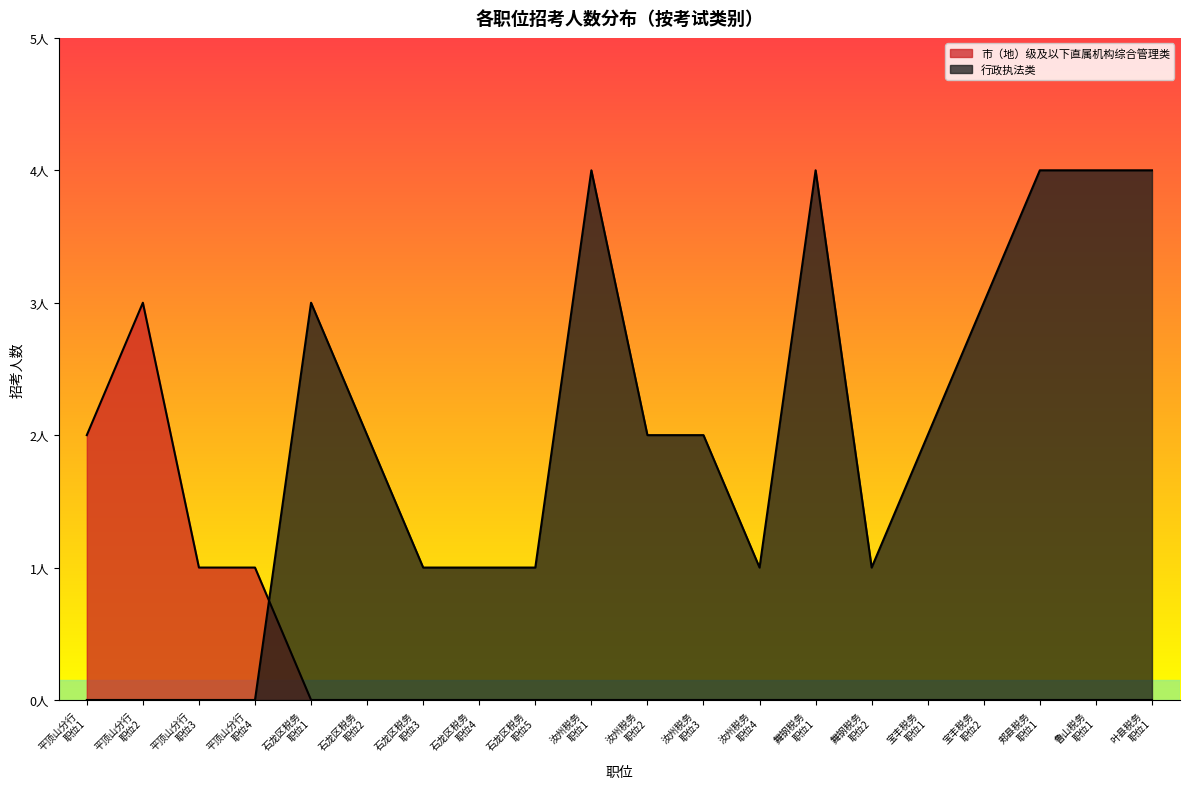

What are all the series names shown in the legend?

市（地）级及以下直属机构综合管理类, 行政执法类